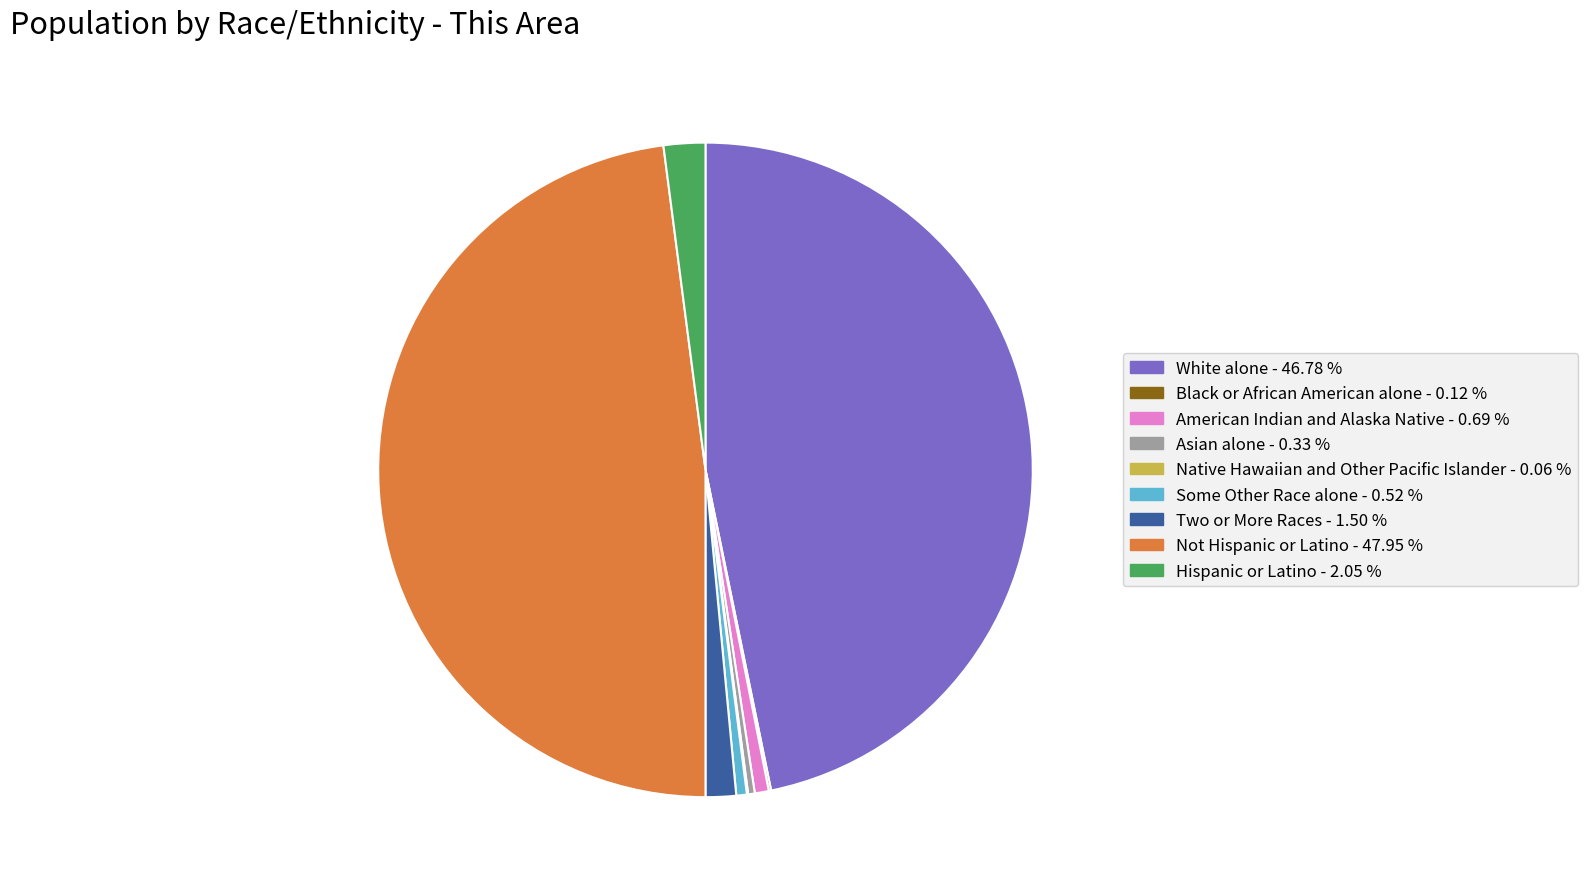

Between Asian alone and White alone, which is larger?

White alone